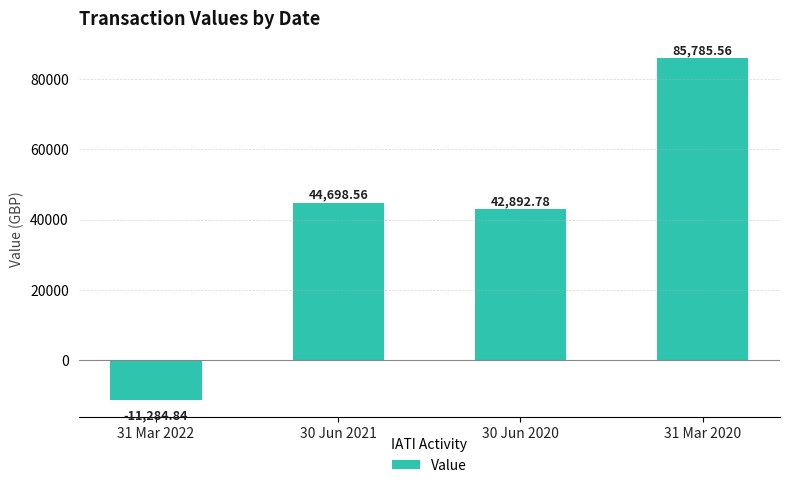

Count the number of values greater than 44698.

2